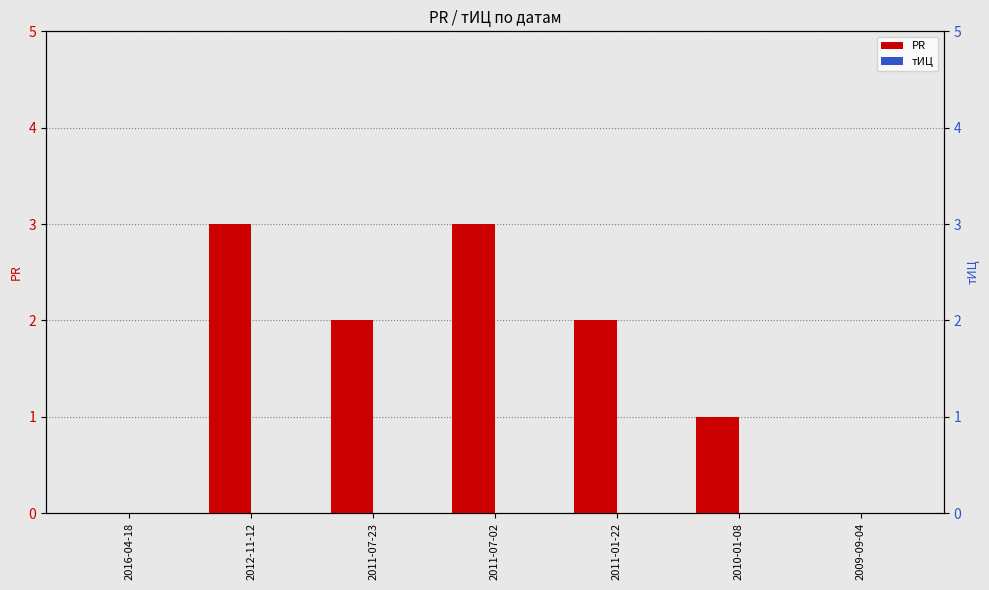

Reading left to right, transcribe all the data shown in this chart.

PR: 0	3	2	3	2	1	0
тИЦ: 0	0	0	0	0	0	0